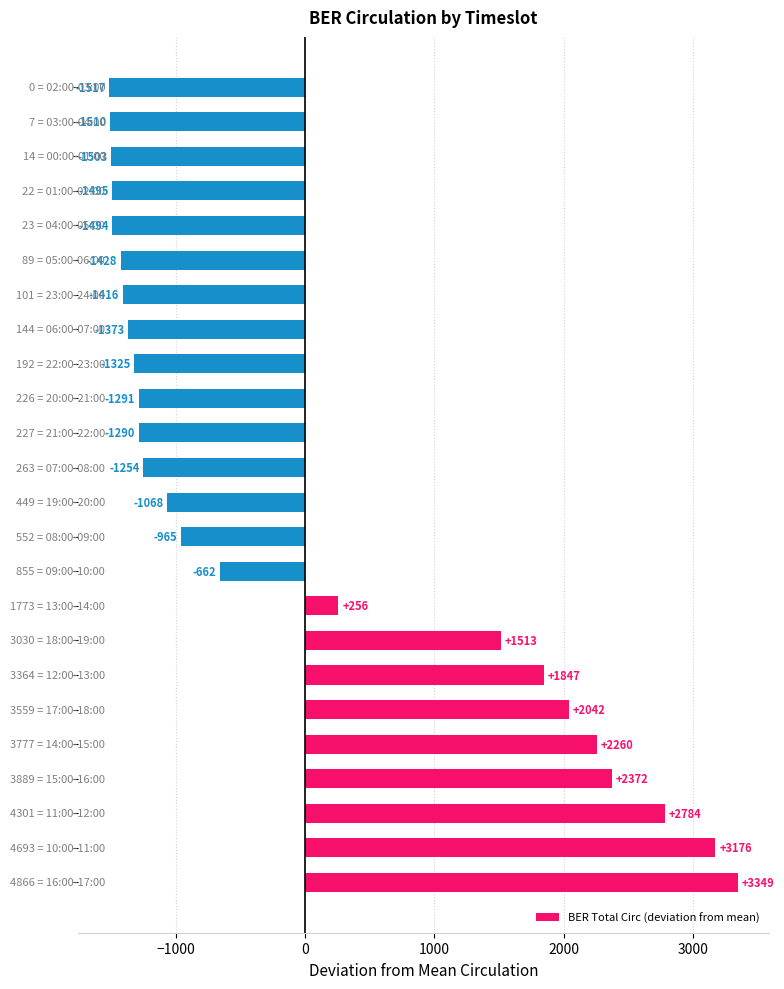

What is the maximum value shown in the chart?

3348.7